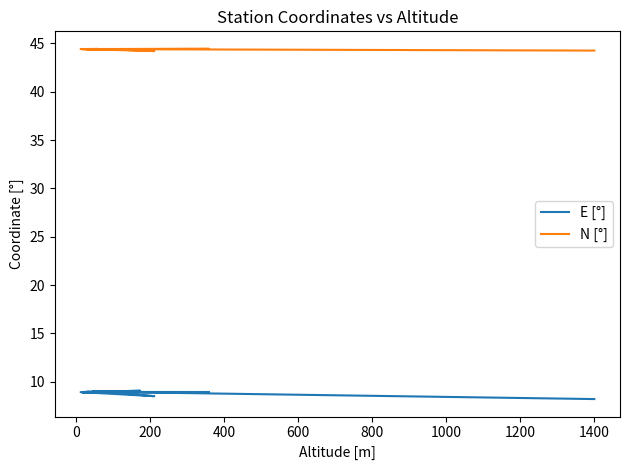

What is the minimum value for N [°]?

44.2